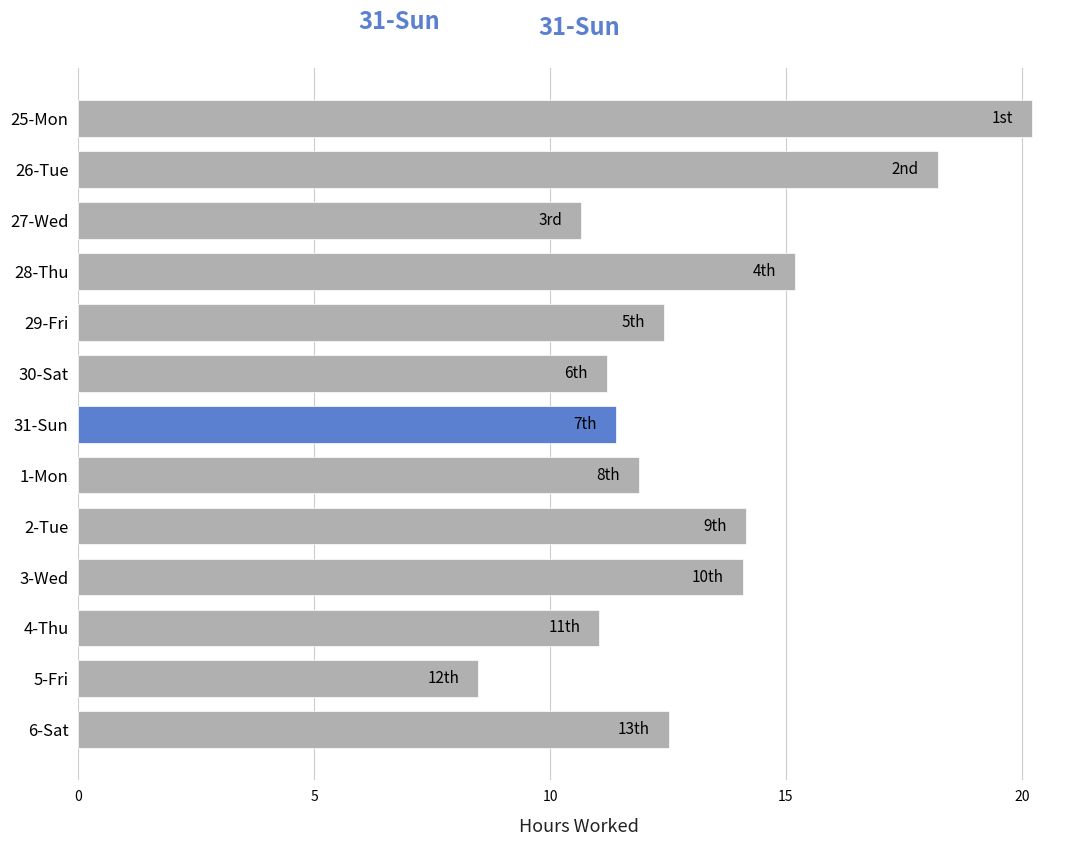

The value at 28-Thu is 19.9. True or false?

False